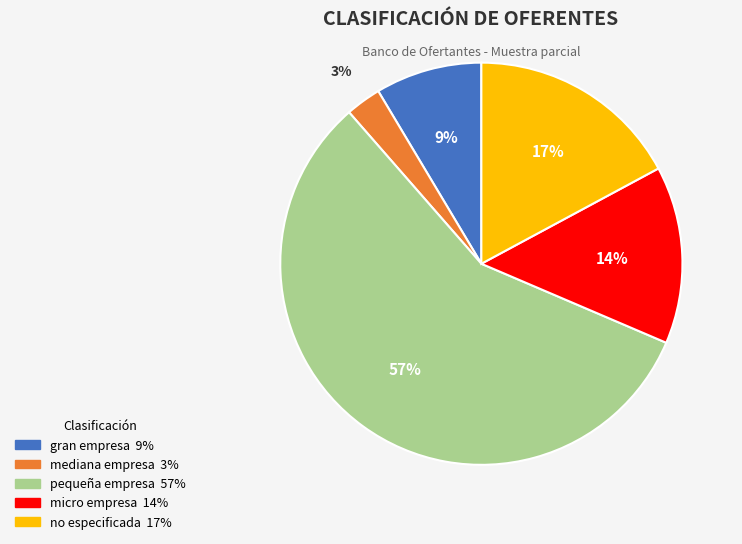

Count the number of slices in the pie.

5